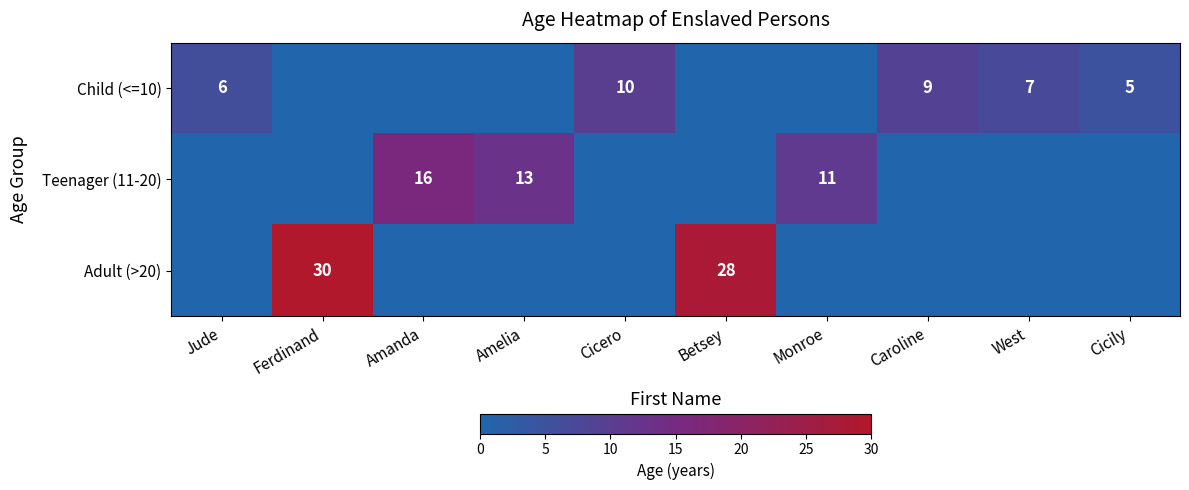

Is it true that Adult (>20) equals 50 at Ferdinand?

False